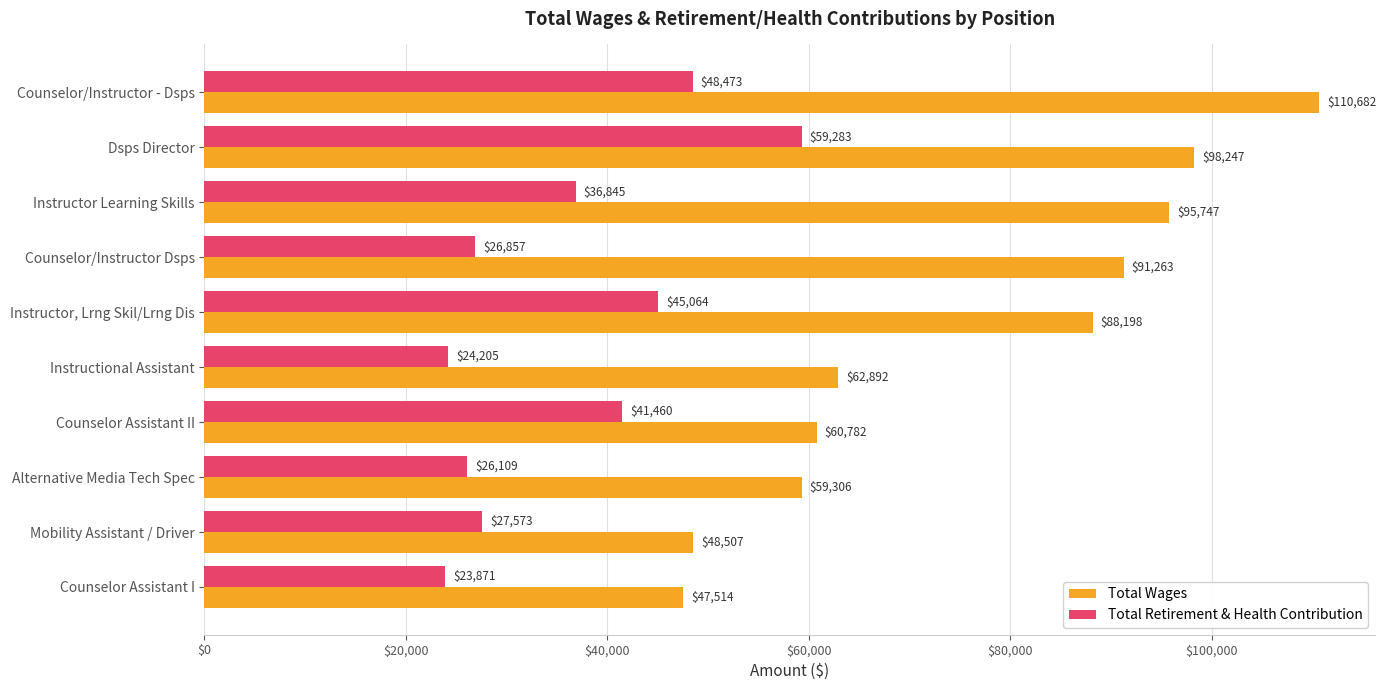

What is the sum of the Total Wages values at Counselor/Instructor - Dsps and Instructional Assistant?

173574